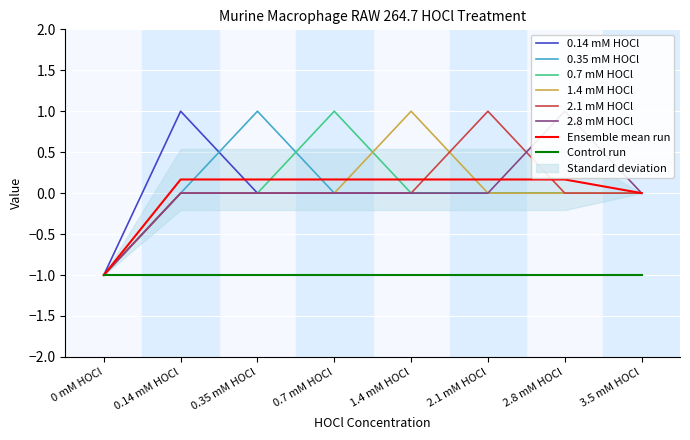

The 0.7 mM HOCl series shows -1 at 0 mM HOCl. True or false?

True